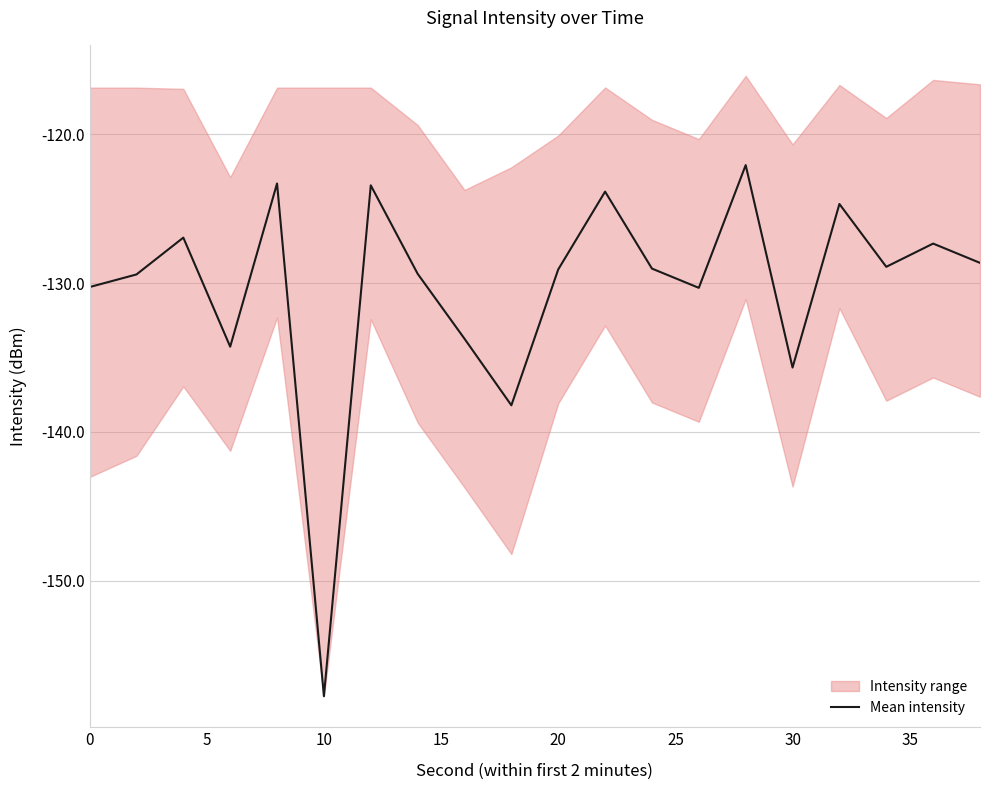

What is the difference between the second highest and minimum values?

34.5